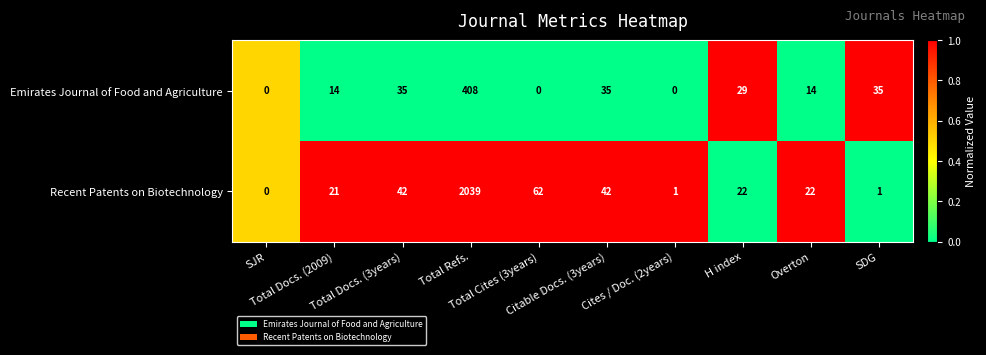

What is the maximum value shown in the chart?

2039